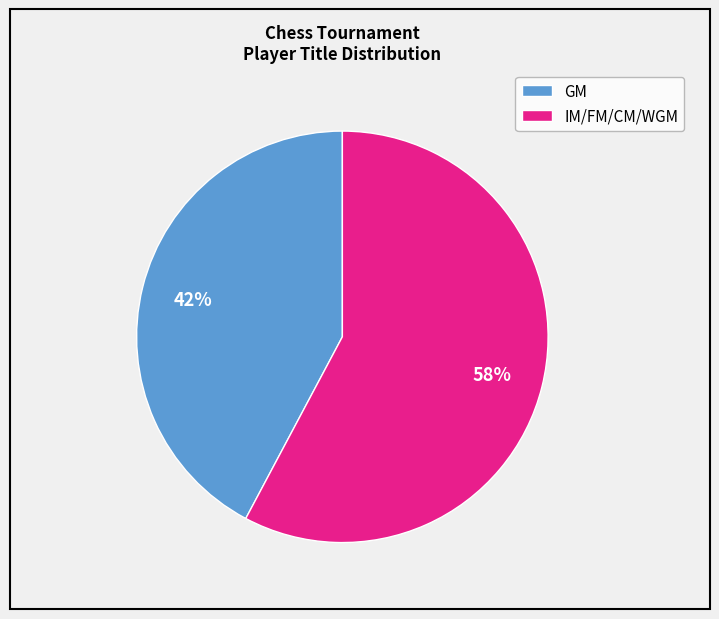

To the nearest percent, what portion does GM represent?

42%